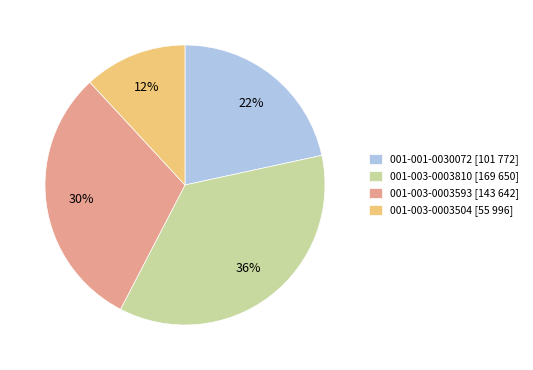

Does any single category account for the majority?

No